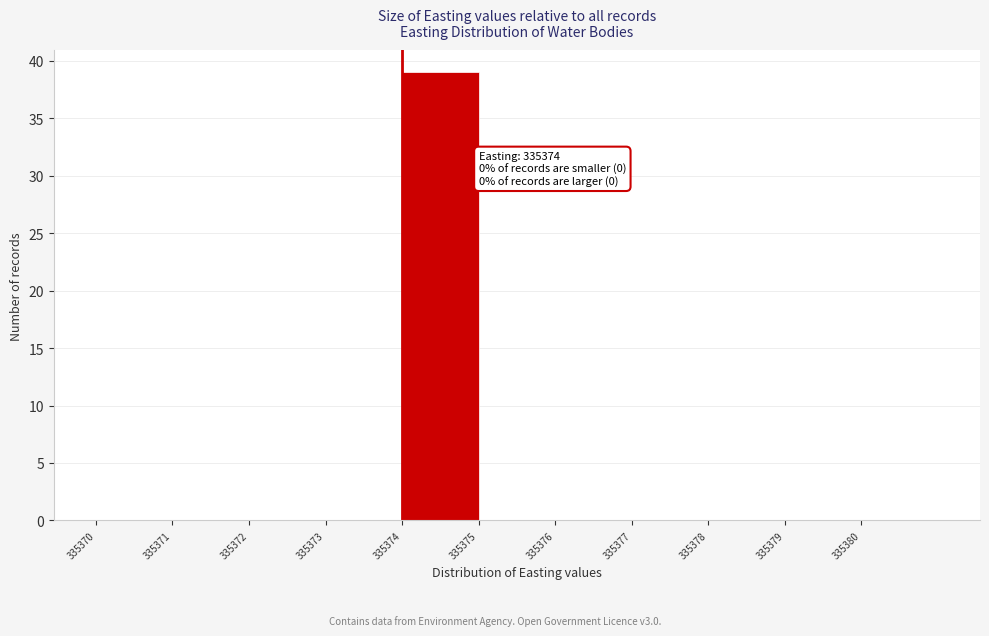

Over which range of the x-axis is the bar tallest?

335374 to 335375